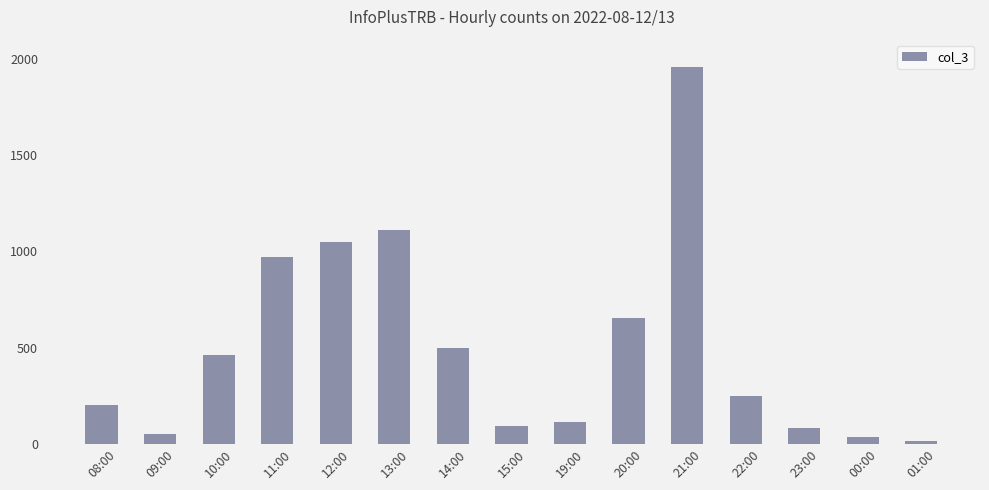

Reading right to left, list all the values displayed in this chart.

14	34	82	246	1959	656	113	92	498	1111	1046	973	461	53	200